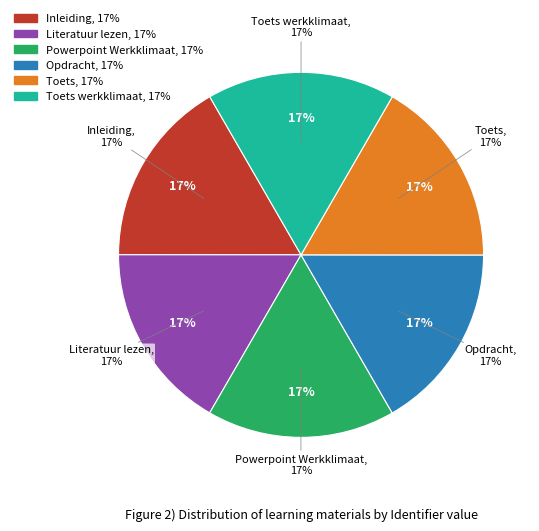

To the nearest percent, what is the average slice percentage?

17%